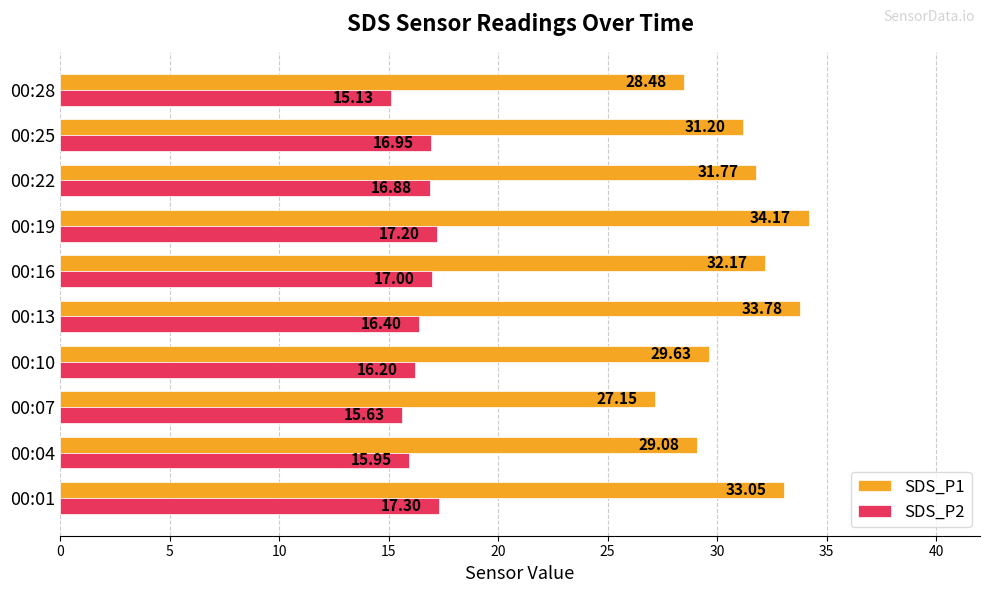

Which series changed the most between 00:16 and 00:19?

SDS_P1